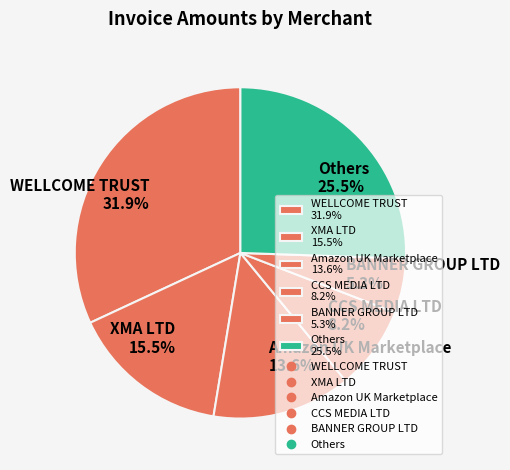

Which has a higher value, CCS MEDIA LTD 8.2% or XMA LTD 15.5%?

XMA LTD 15.5%